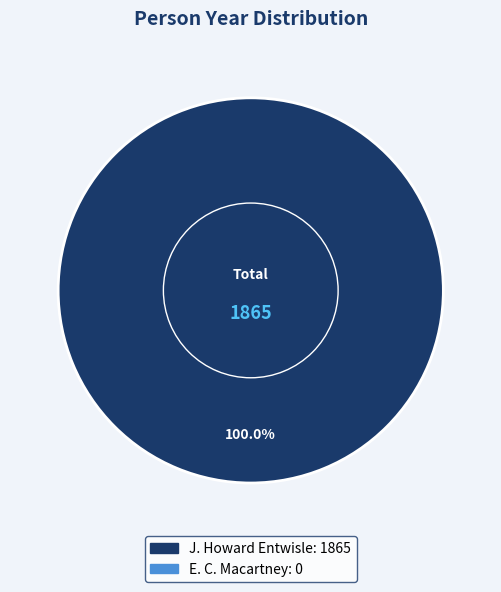

Is there any slice that represents more than half of the pie?

Yes